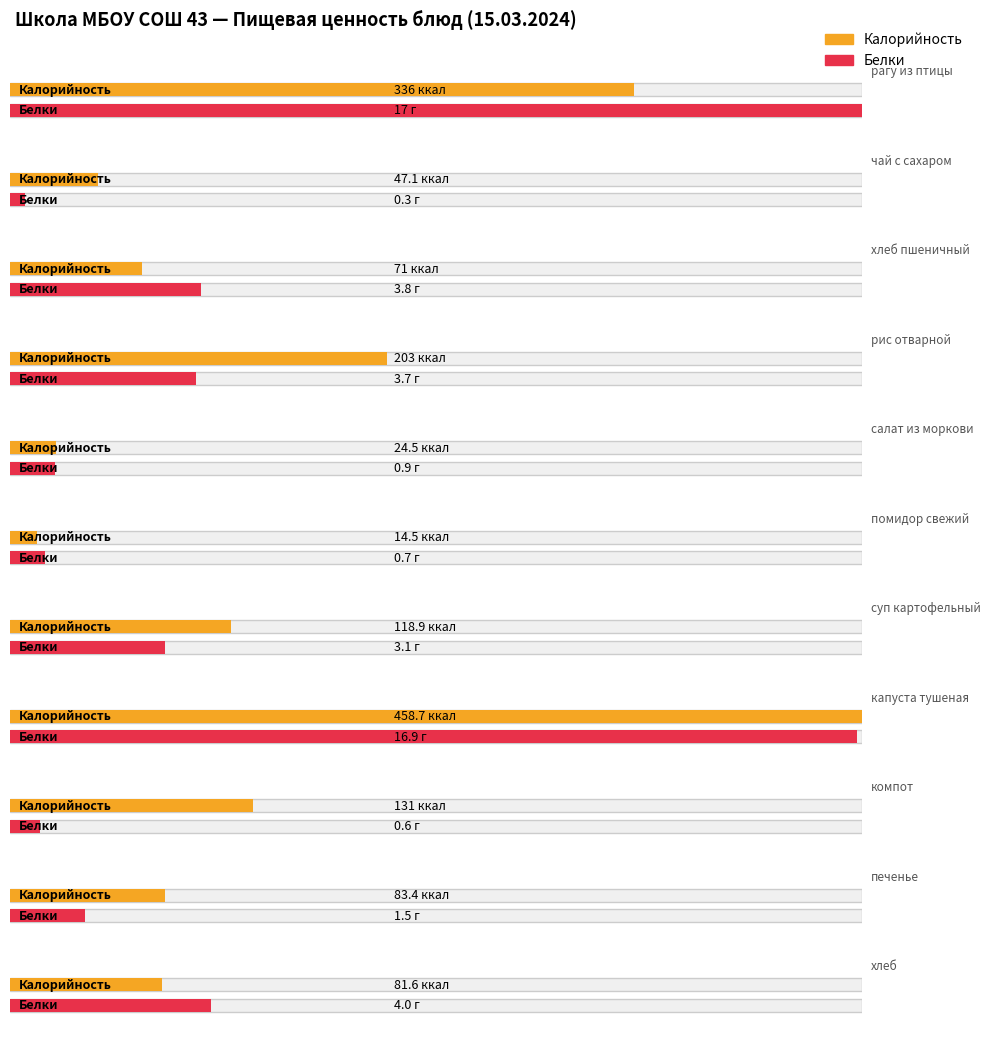

How many data points in Калорийность are above 83?

6